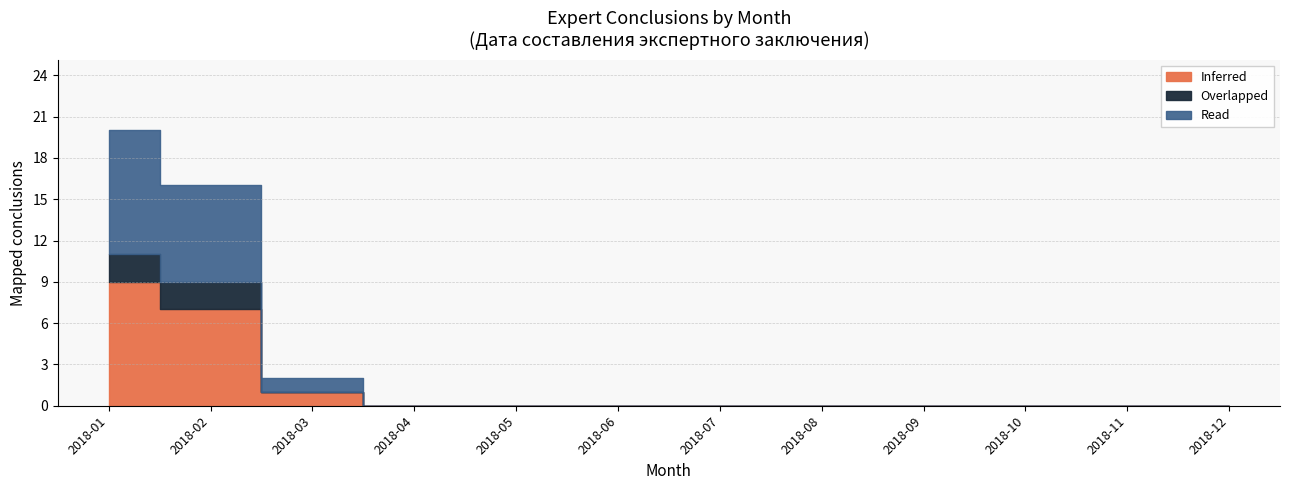

Is it true that Inferred equals 45 at 2018-02?

False